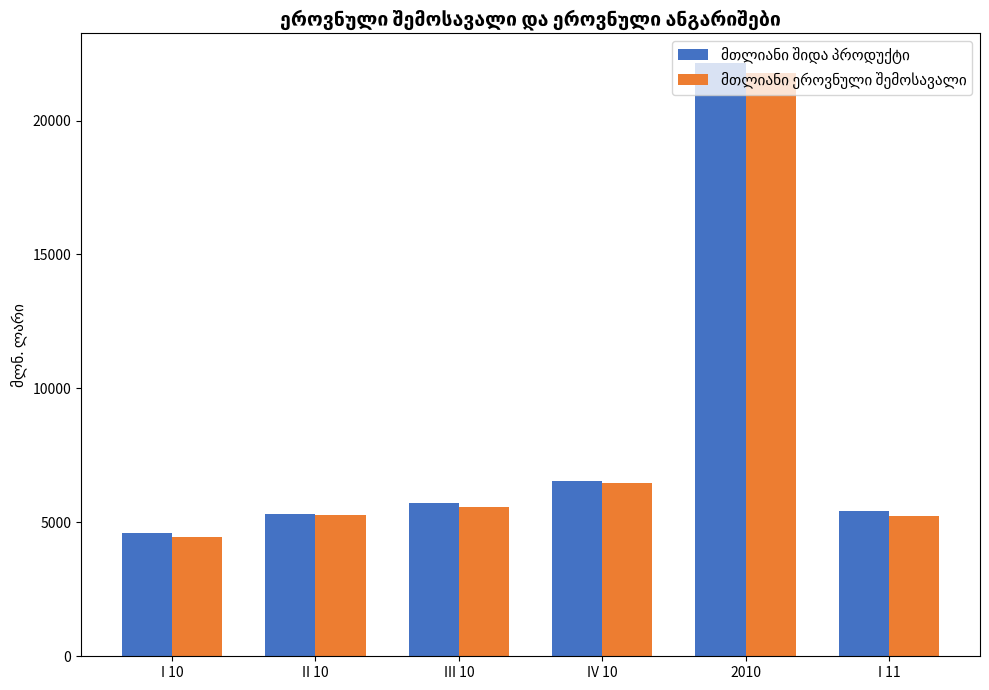

What is the total value across all series at I 10?

9048.7